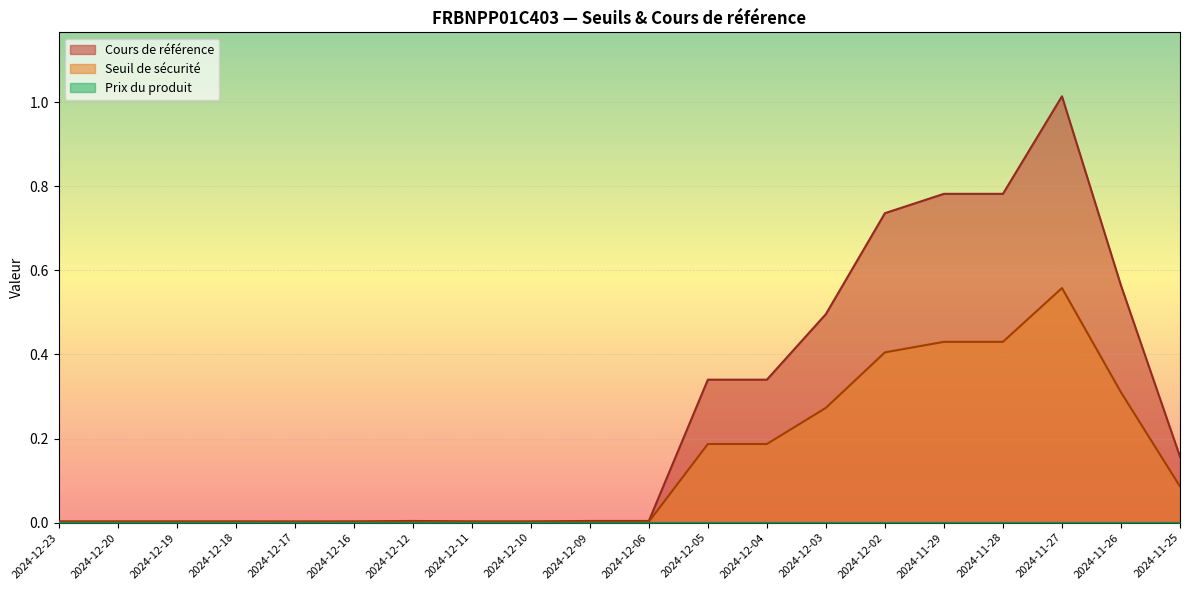

Which label corresponds to the largest value in the chart?

2024-11-27